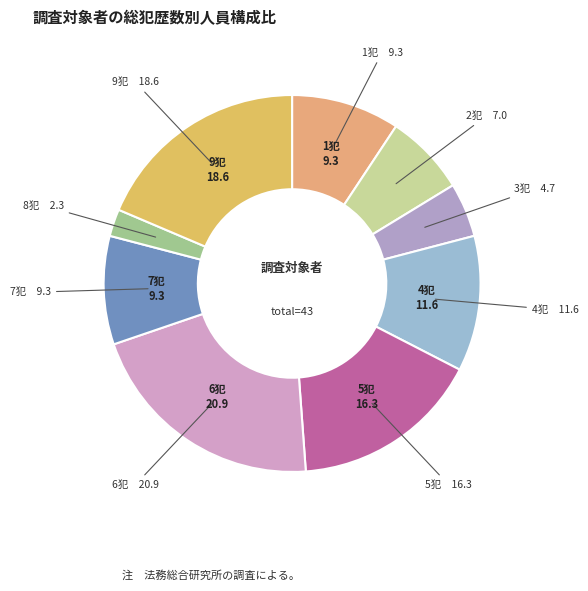

How many slices are in this pie chart?

9